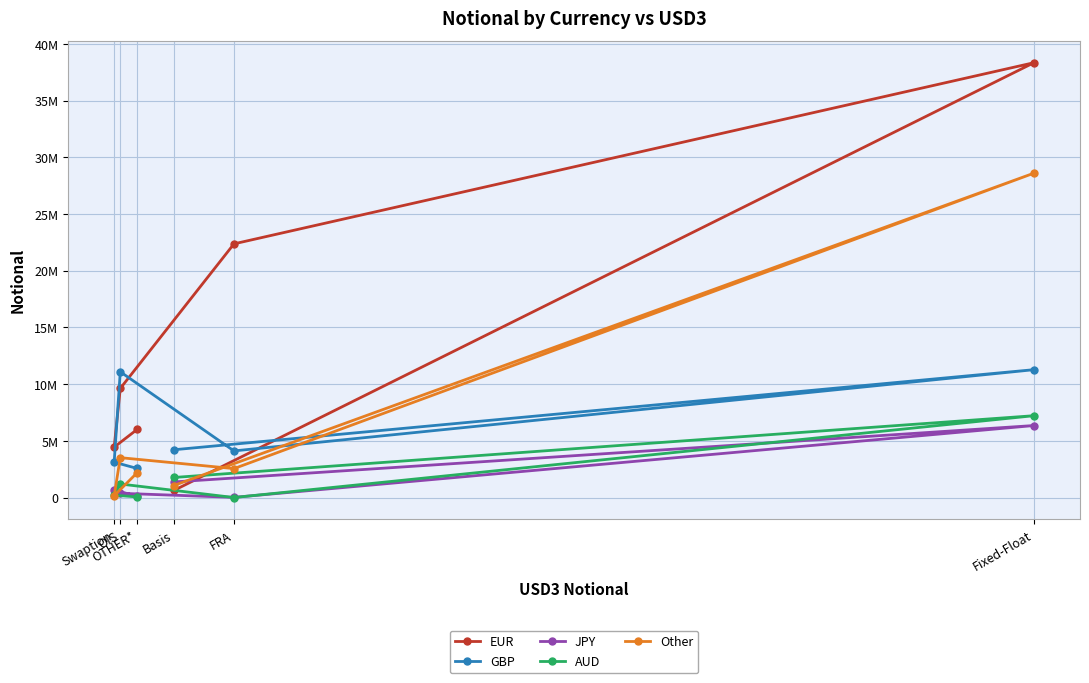

Where is Other nearest to the value 14383043?

OIS